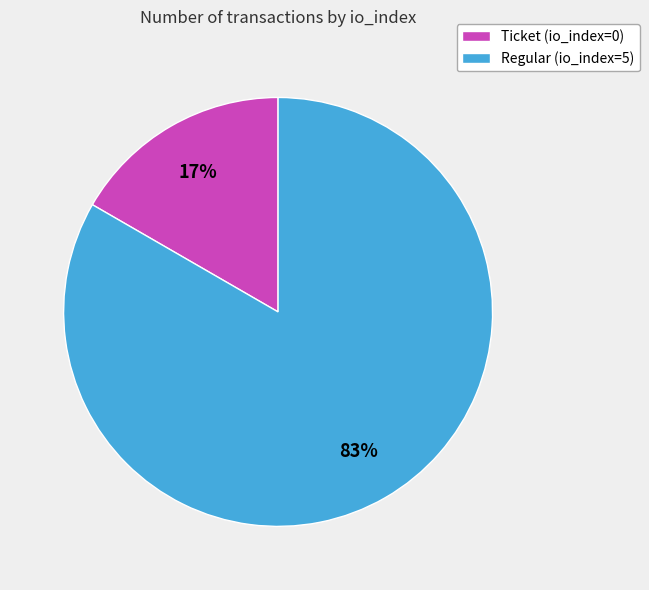

True or false: Regular (io_index=5) accounts for 83% of the total.

True